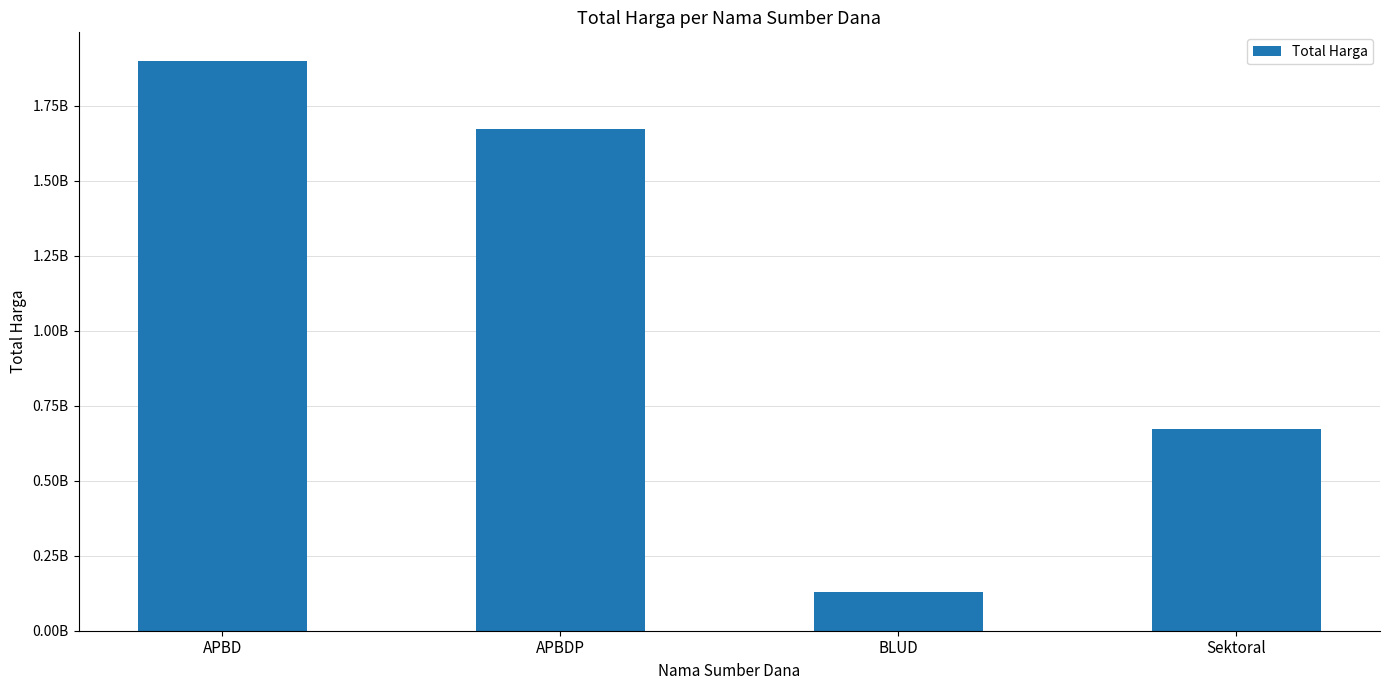

Which label corresponds to the smallest value in the chart?

BLUD